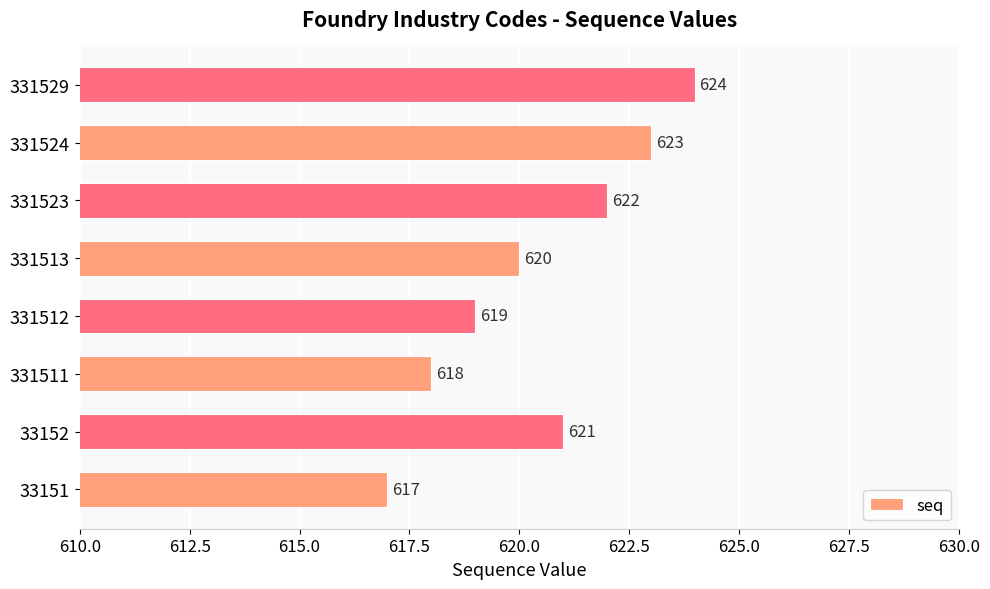

What is the greatest value displayed?

624